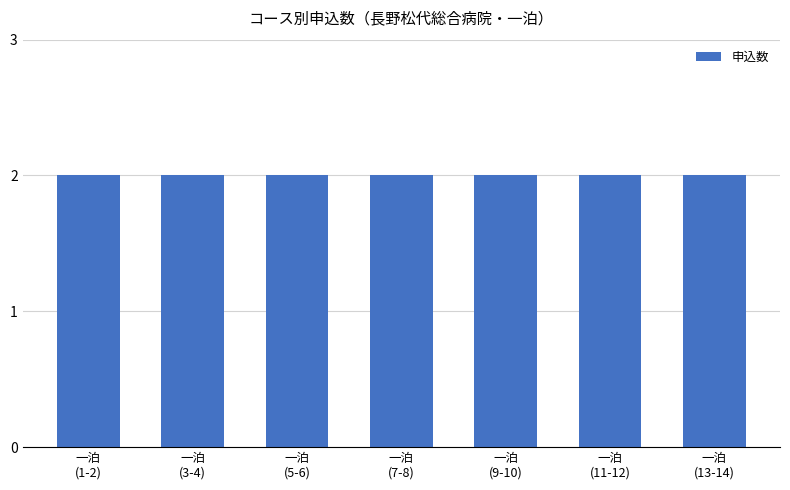

Does the chart contain any negative values?

No